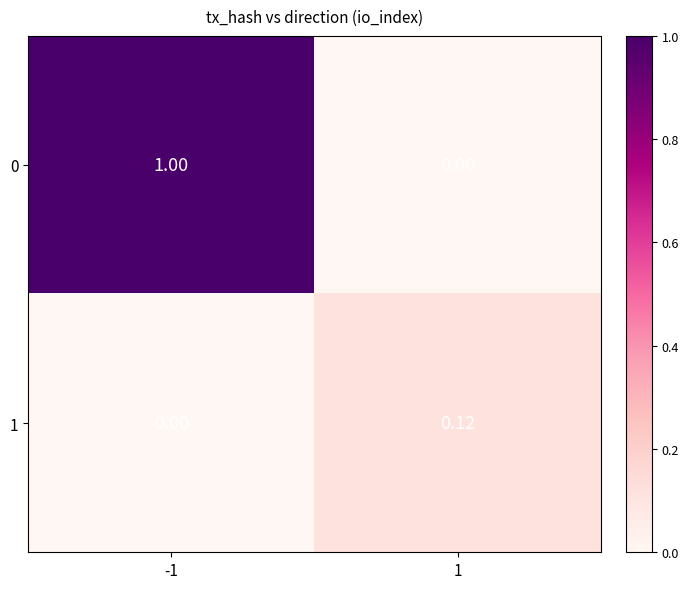

Reading right to left, extract all data points from this chart.

0: 1=0.0	-1=1.0
1: 1=0.1	-1=0.0